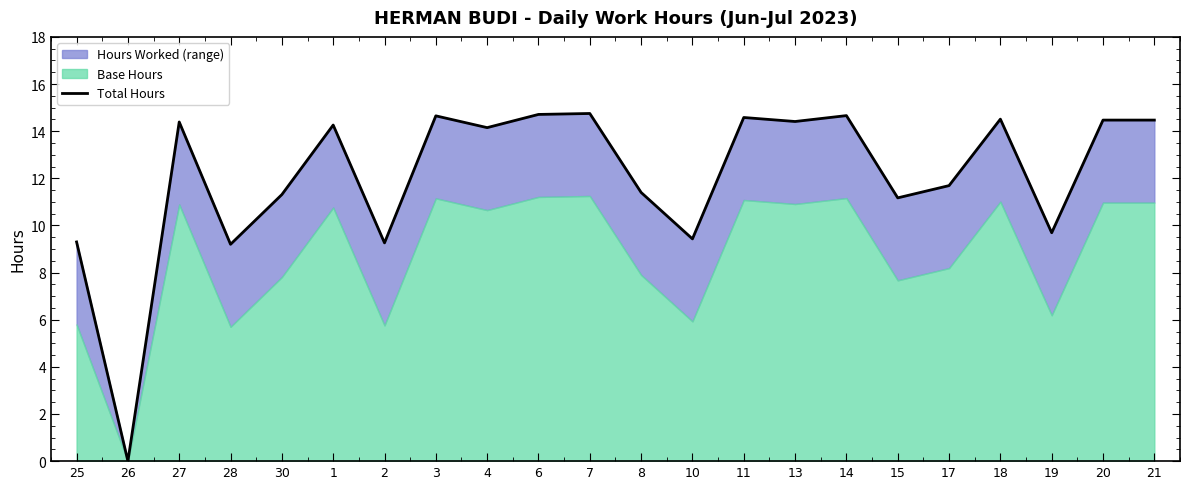

Read the value at 4.

14.2